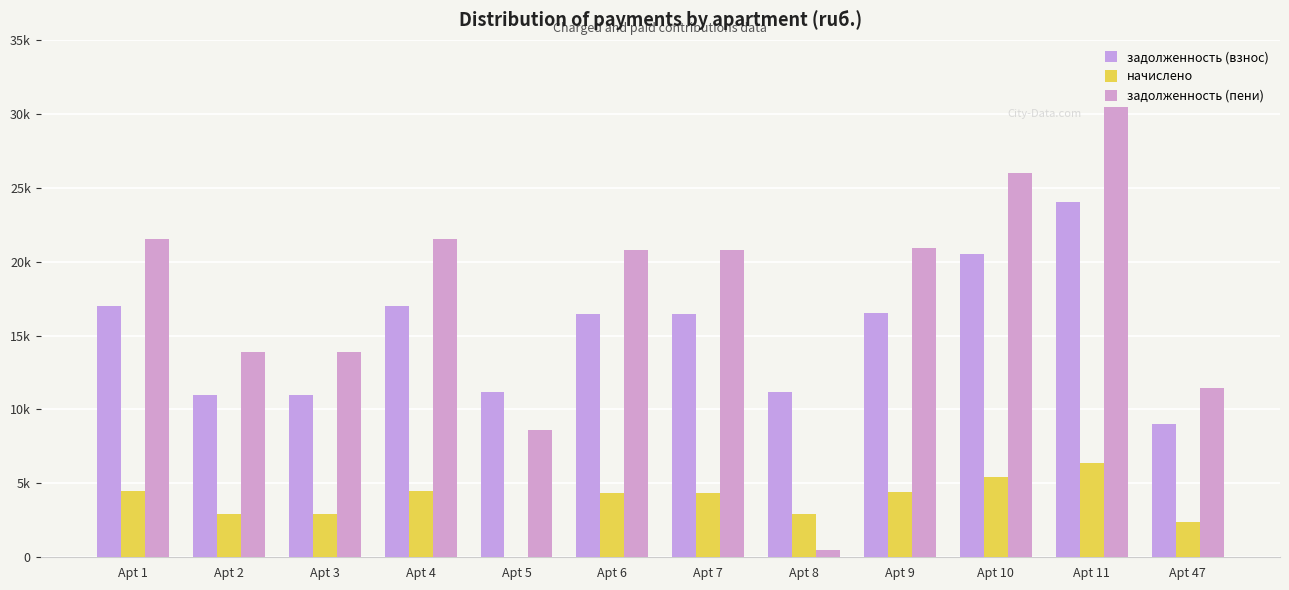

Between Apt 3 and Apt 6, which is larger?

Apt 6